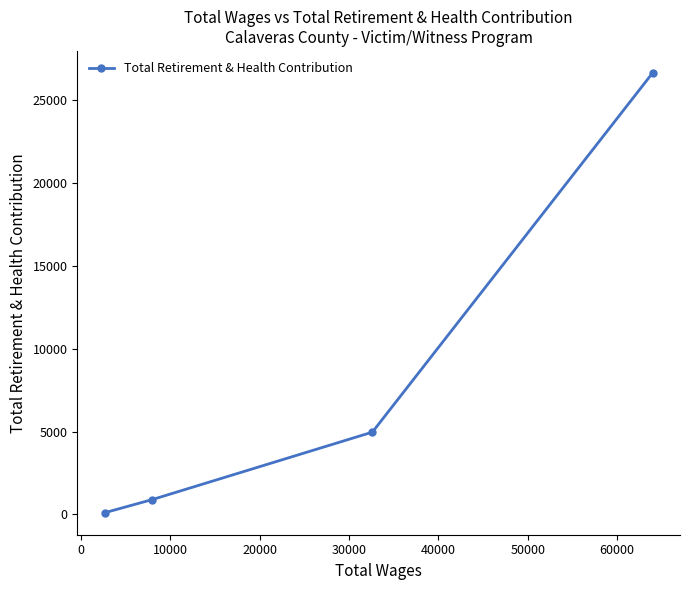

What is the maximum value shown in the chart?

26663